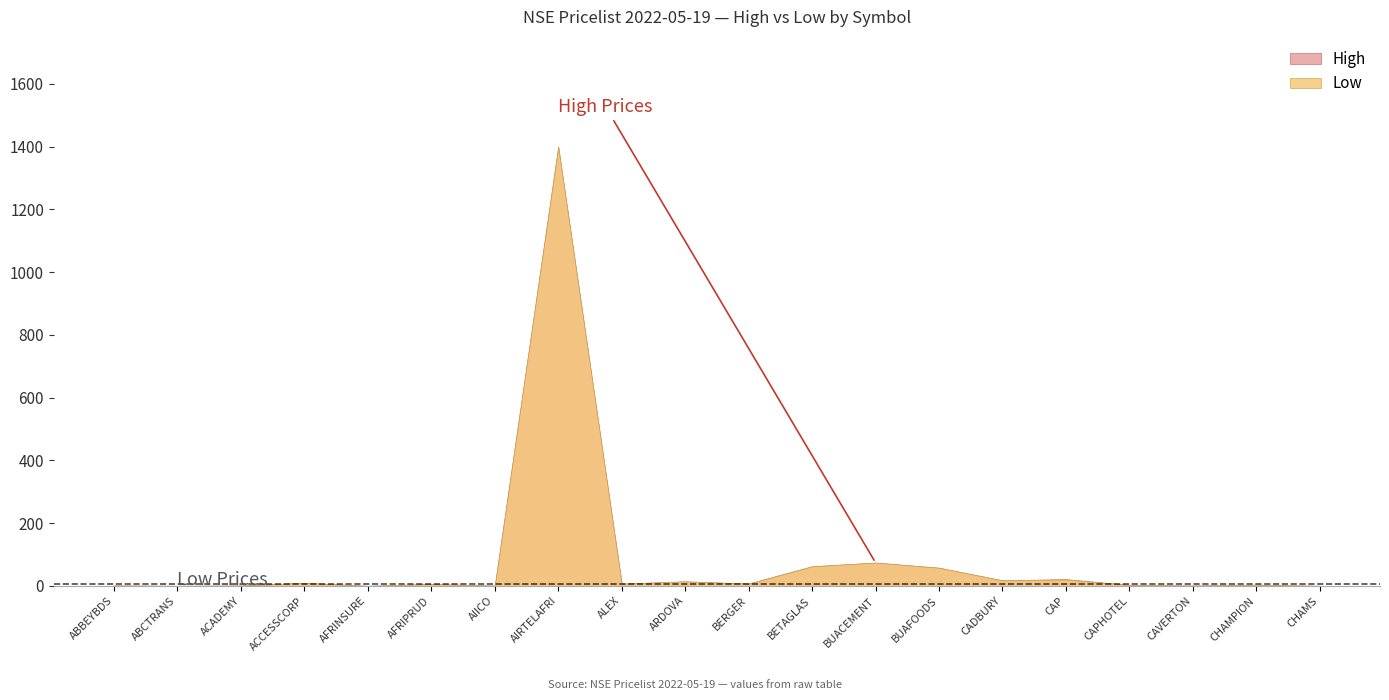

How many values in the Low series exceed 7?

9